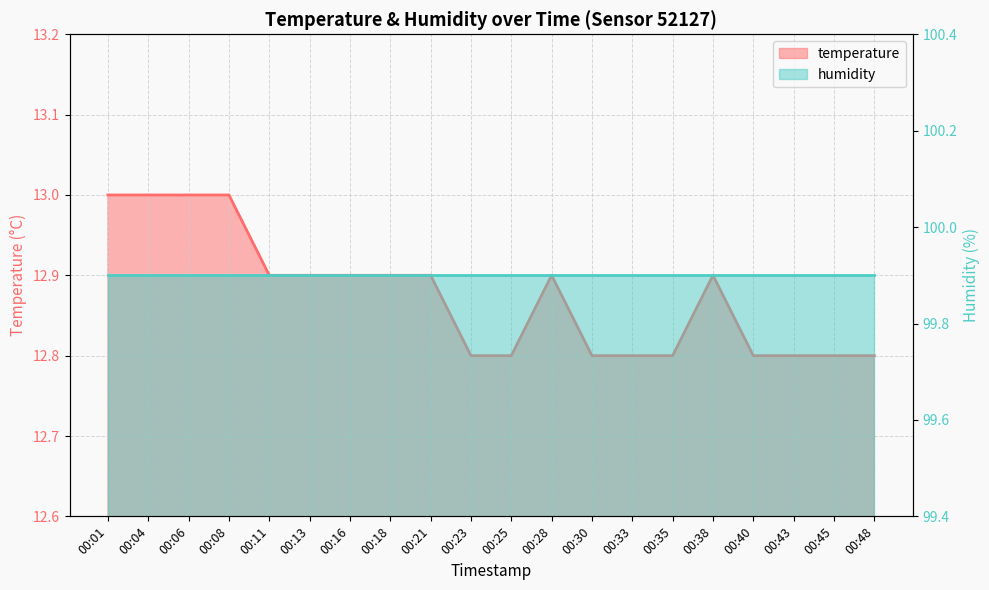

At which category is the sum across all series the highest?

00:01